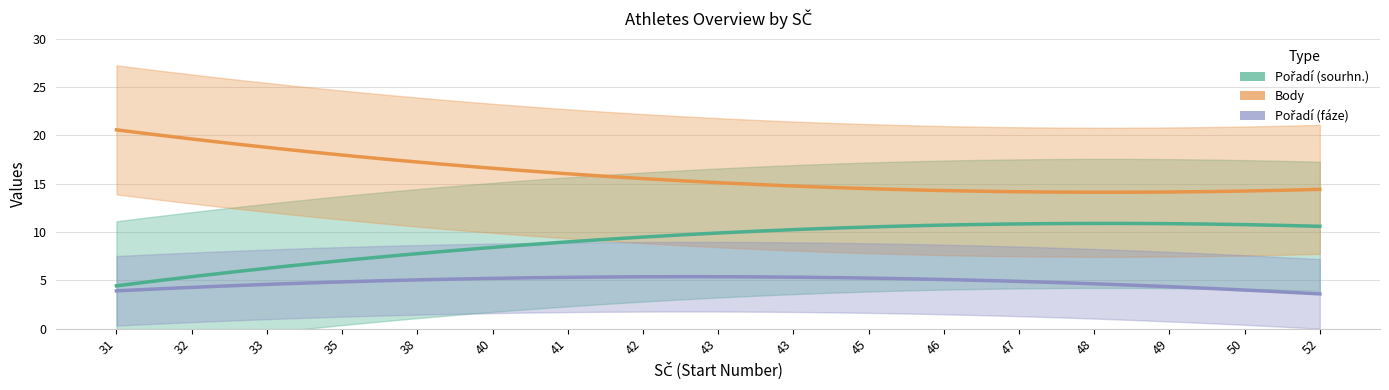

Rank the series by their maximum value, from lowest to highest.

Pořadí (fáze), Pořadí (sourhn.), Body